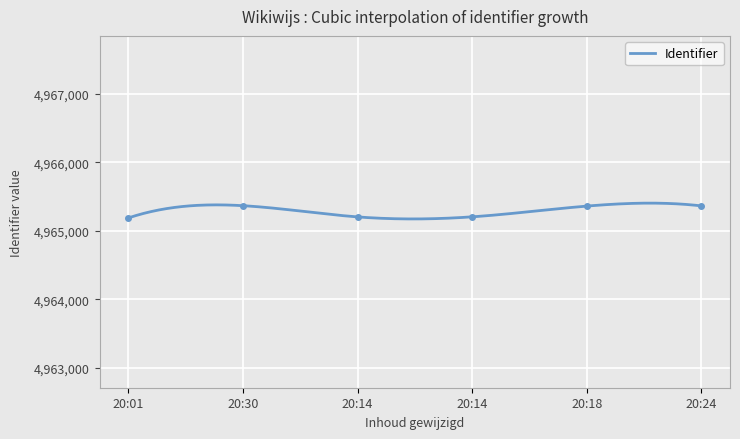

How many distinct data groups are displayed?

1